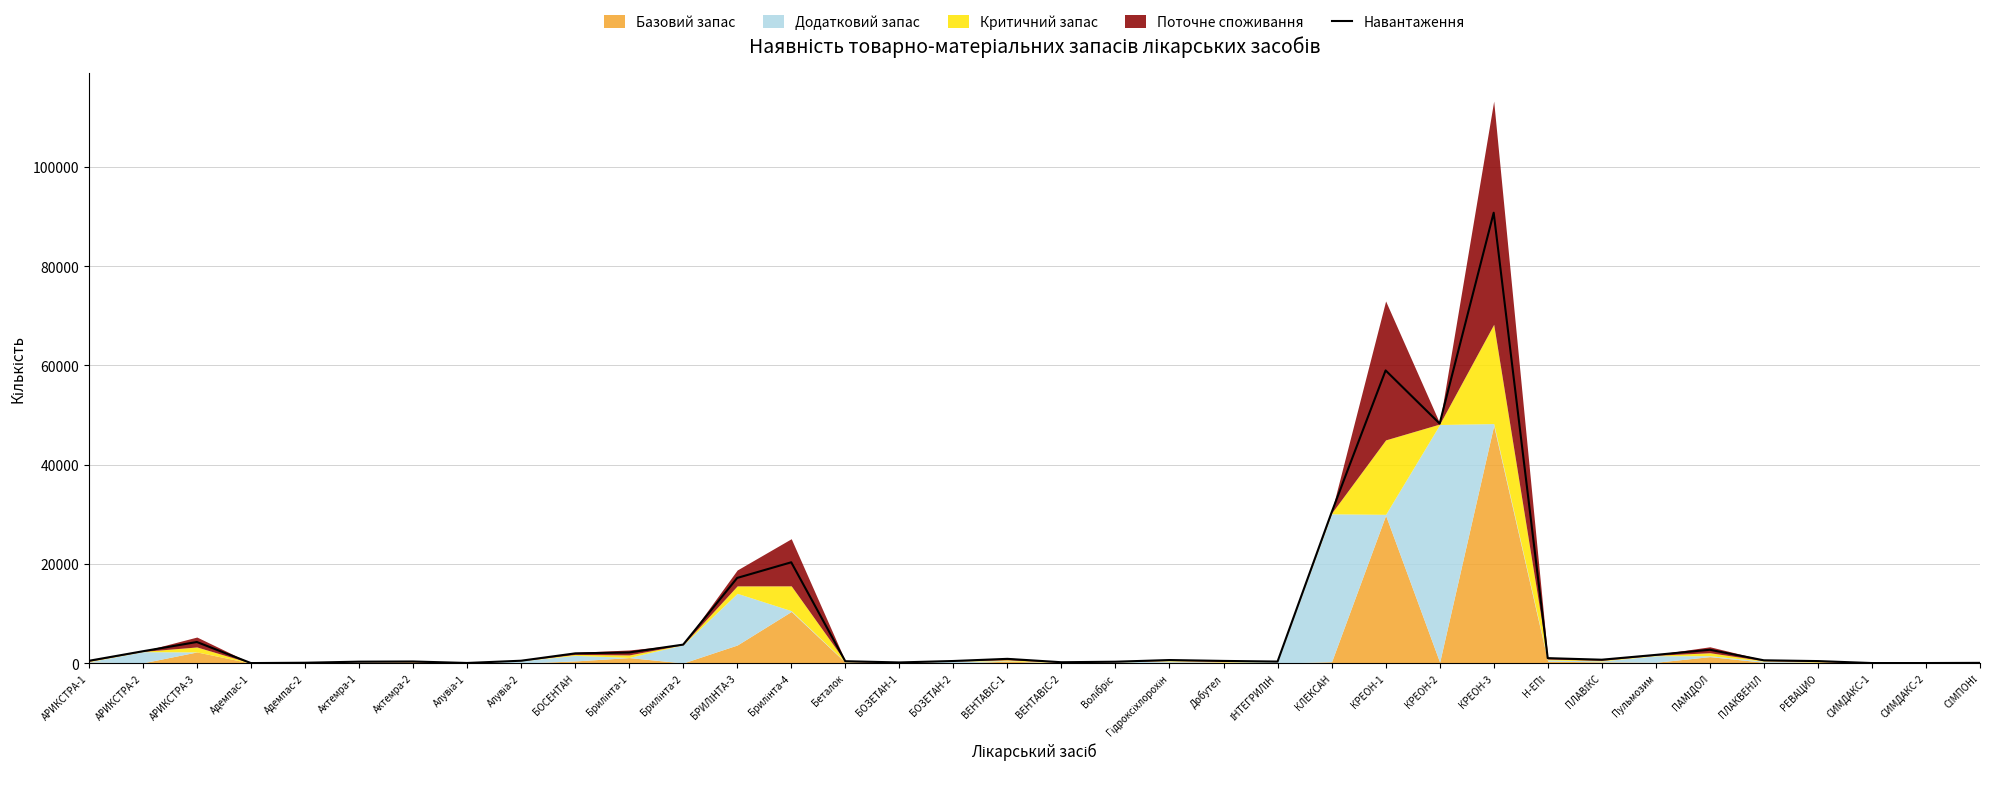

At which label is the value closest to 45403?

КРЕОН-2